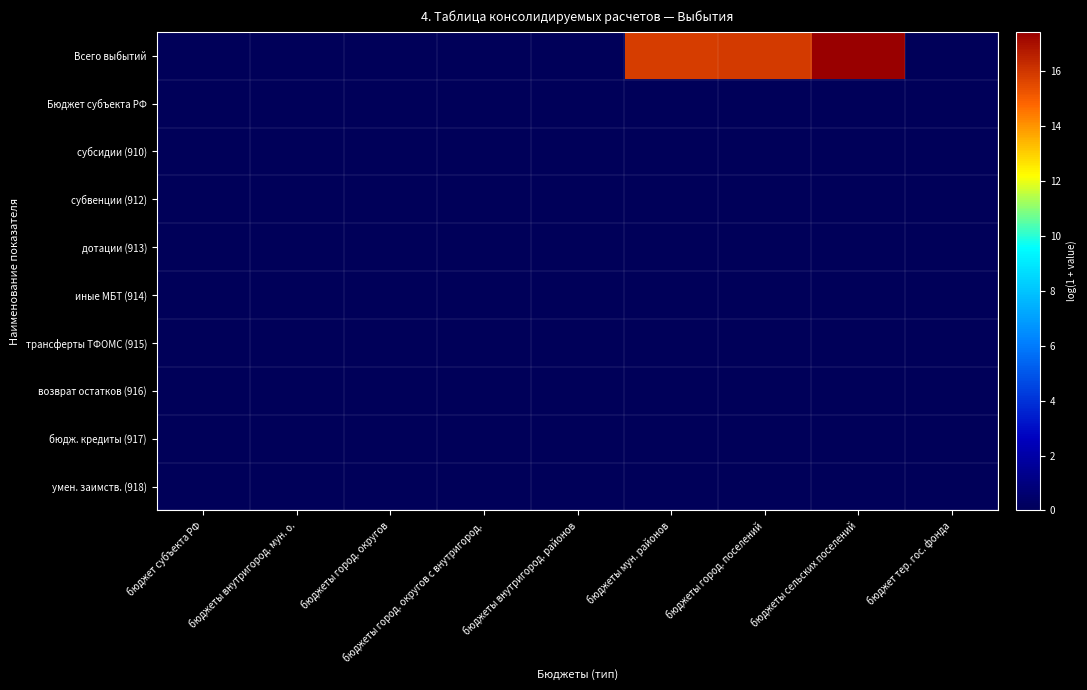

How many categories are shown in the chart?

9